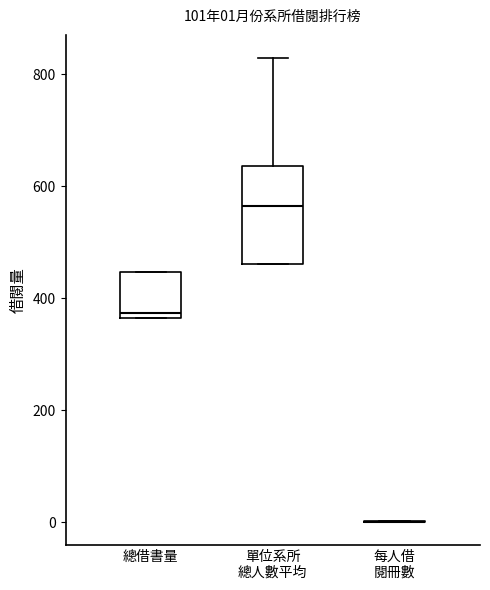

Comparing the boxes themselves (not the whiskers), which one is the tallest?

單位系所 總人數平均